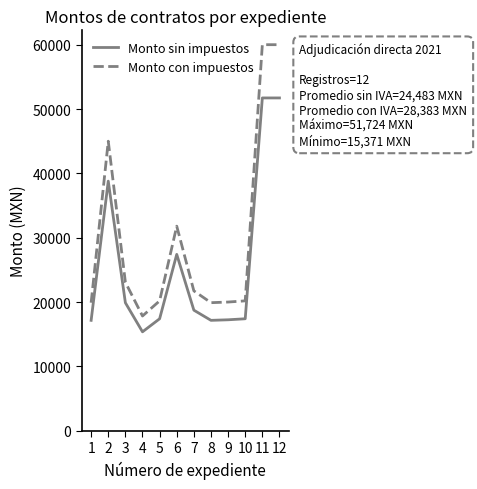

Read the Monto con impuestos value at 5.

20184.0